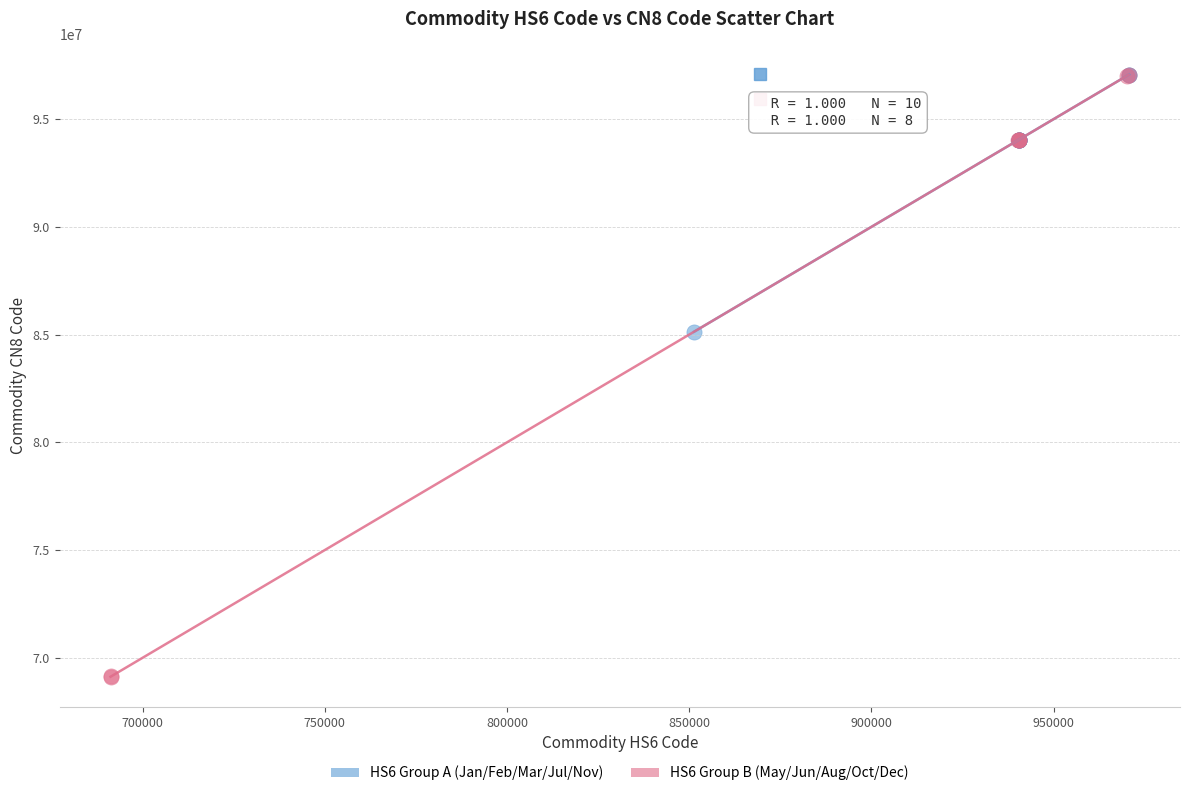

Which series reaches the minimum Y coordinate?

HS6 Group B (May/Jun/Aug/Oct/Dec)